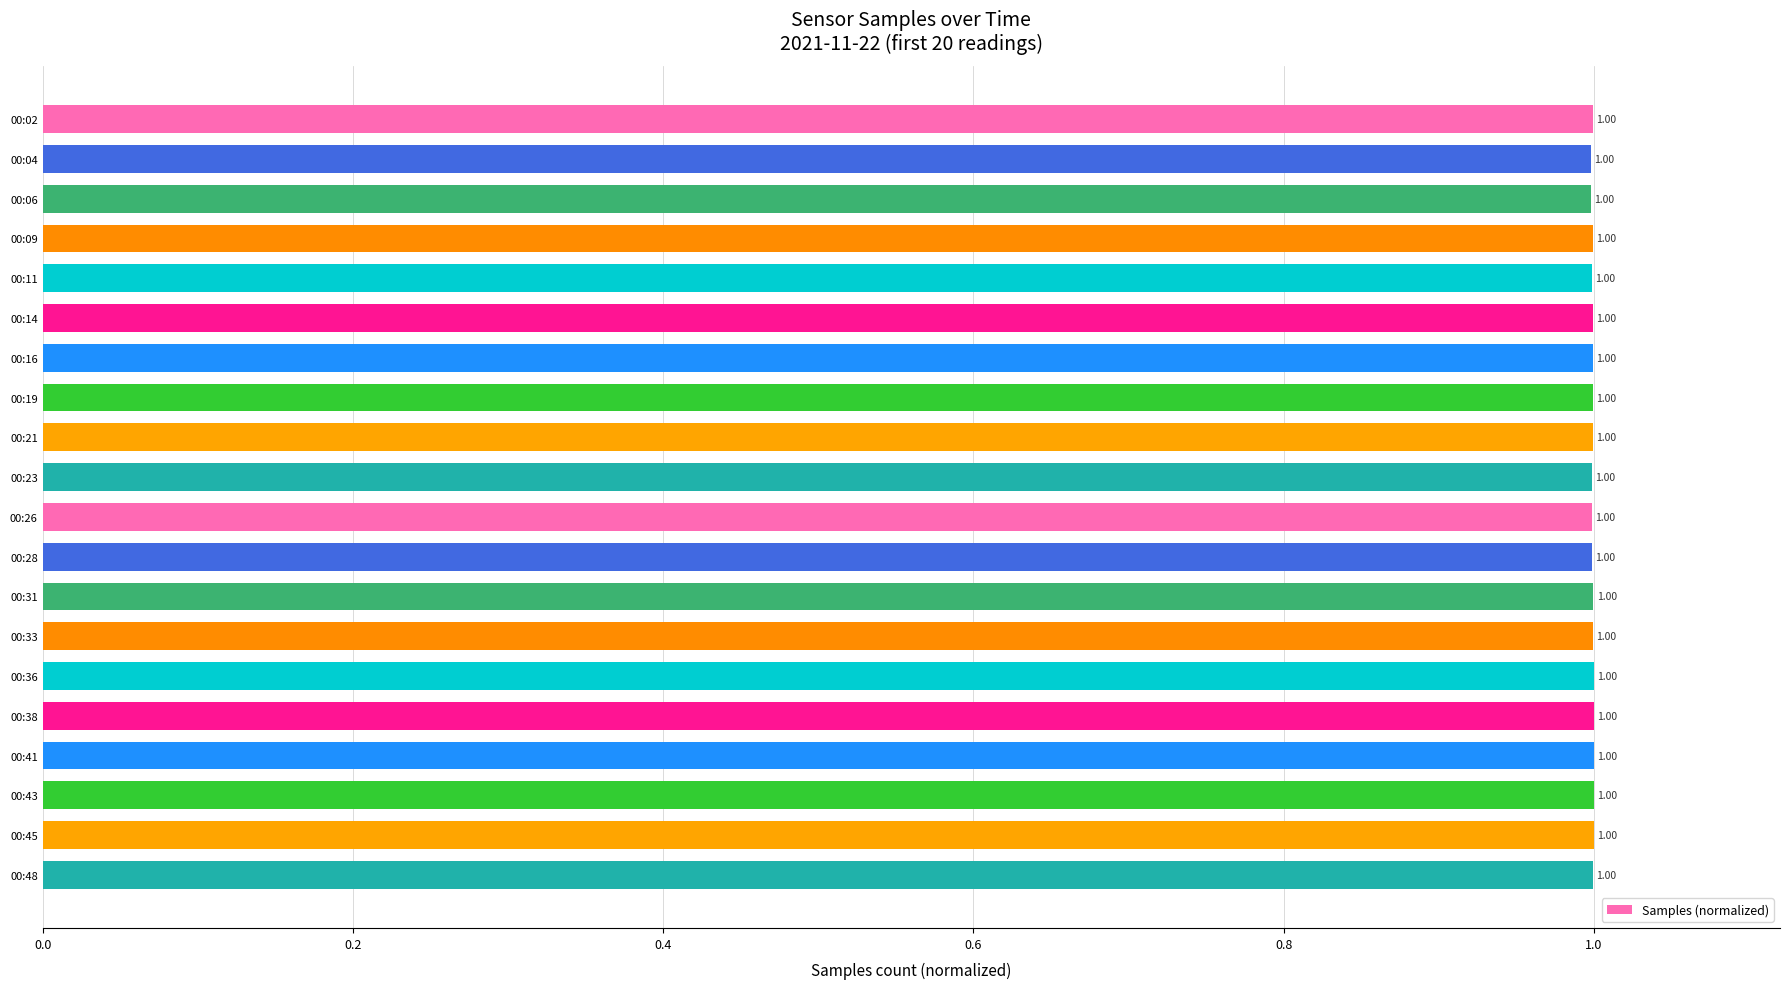

What is the average value?

1.0